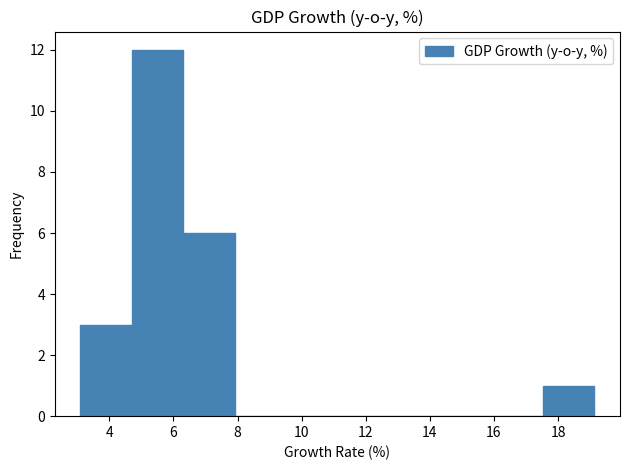

Which range on the x-axis has the tallest bar?

4.8 to 6.4